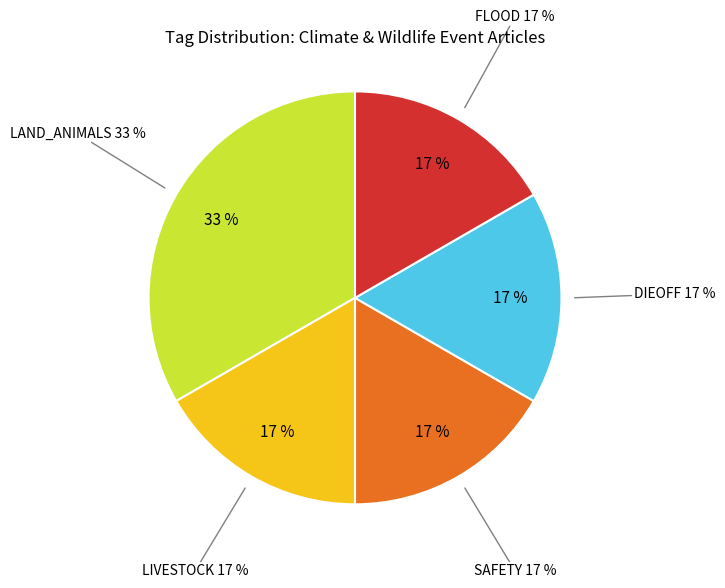

Does Bear Encounter (Montana) represent more than half of the total?

No